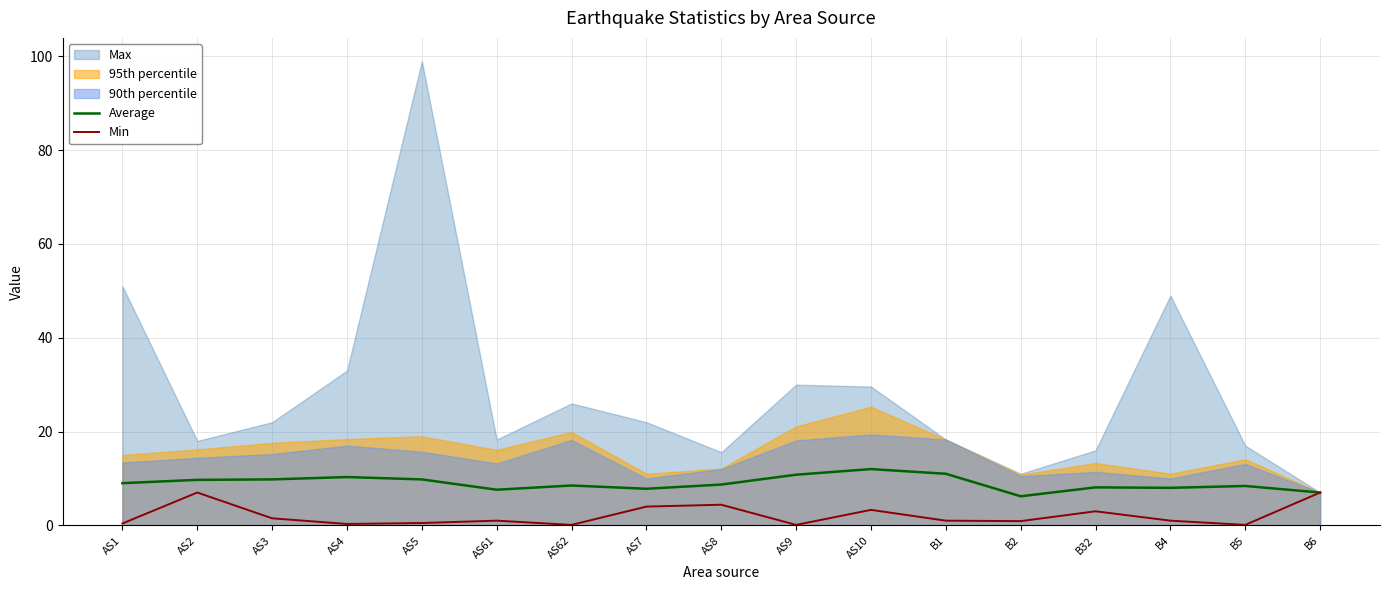

What is the average value of the Average series?

9.0